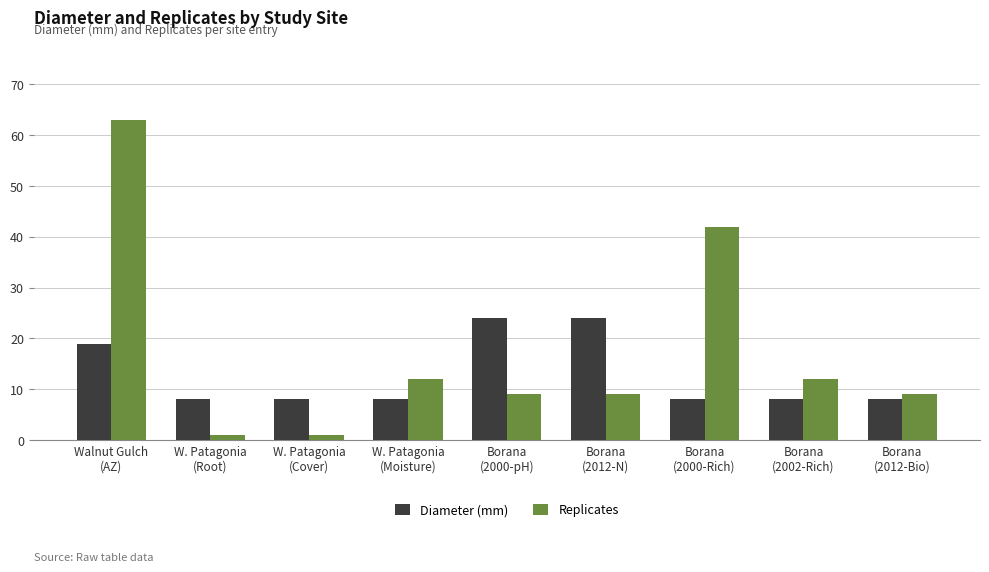

Which series has the largest total across all categories?

Replicates